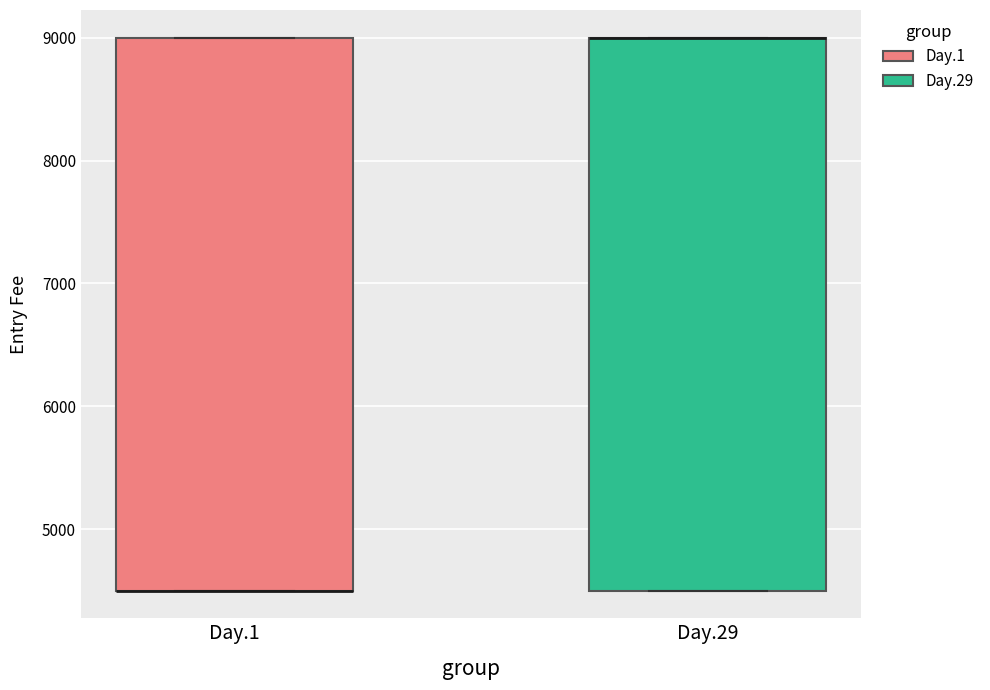

Where is the upper edge of the box for Day.1 on the y-axis? The values are not printed on the chart, so give them approximately, as read against the axis.

9000